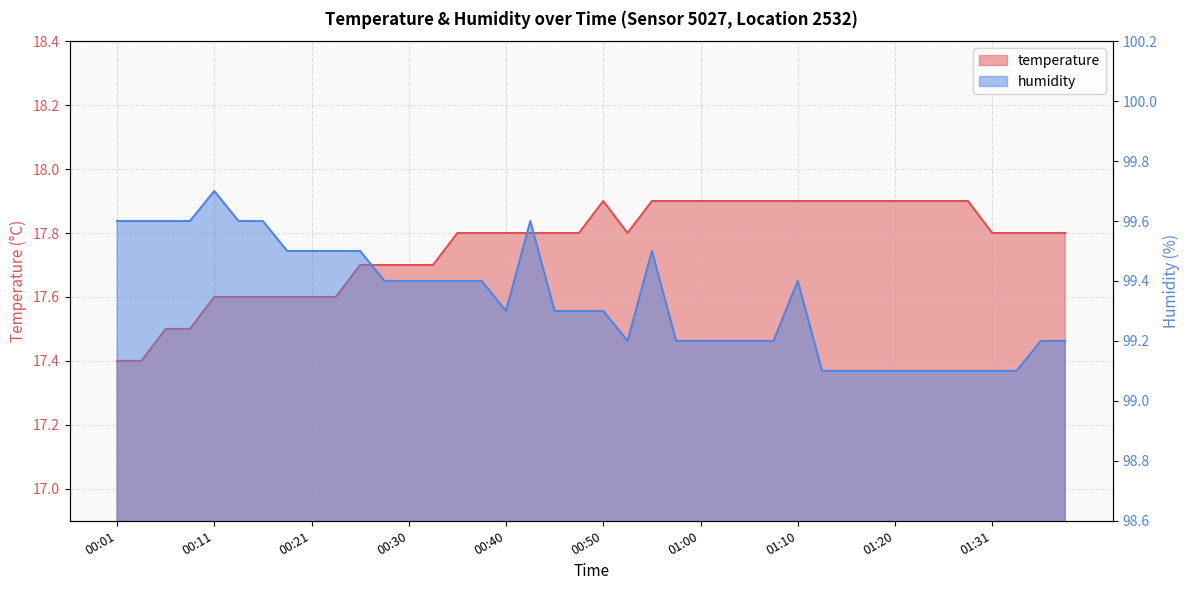

True or false: temperature and humidity intersect in this chart.

False